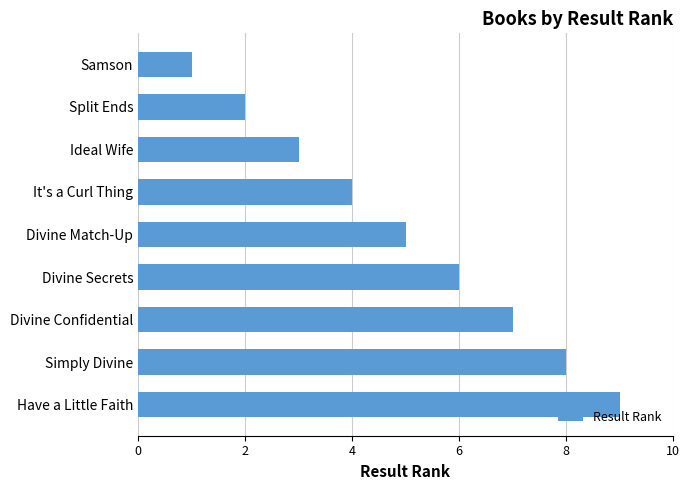

What is the label of the 3rd bar from the top?

Ideal Wife